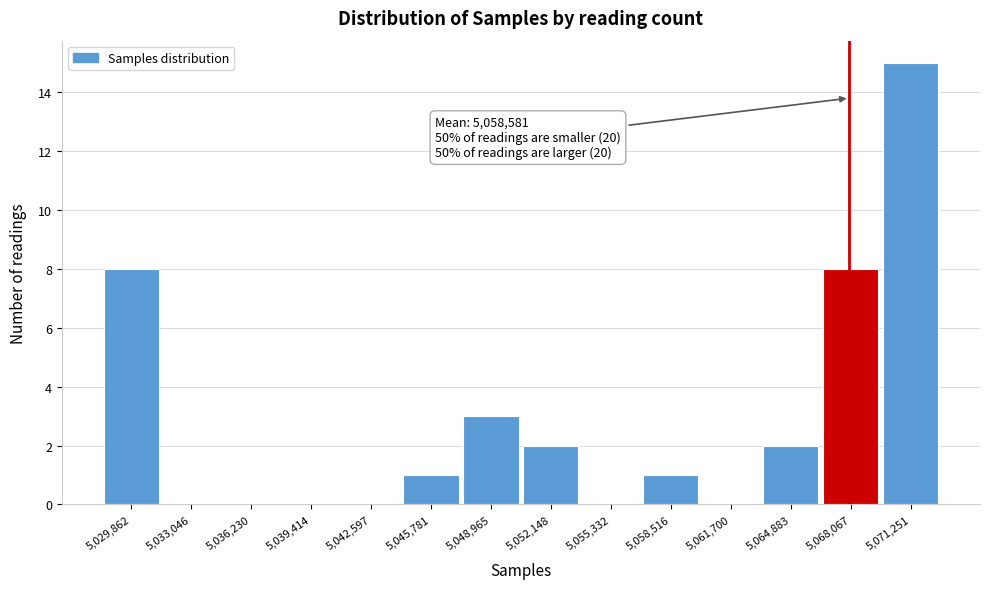

Which range on the x-axis has the tallest bar?

5069500 to 5073000